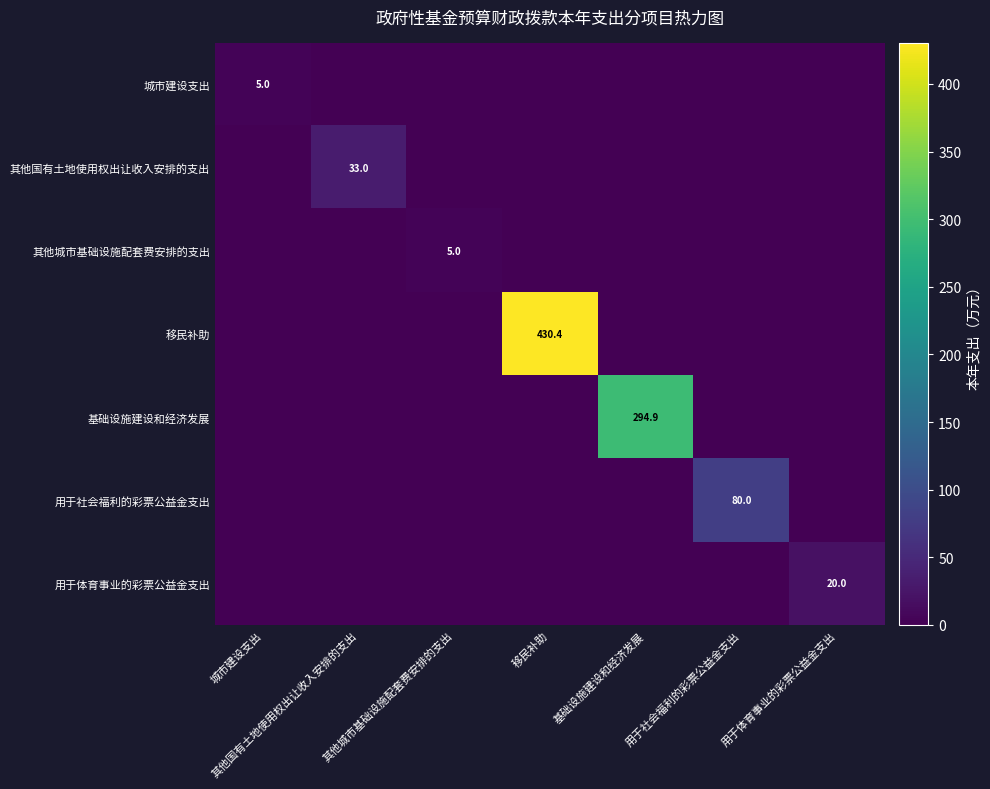

Is it true that 移民补助 equals 91.6 at 移民补助?

False